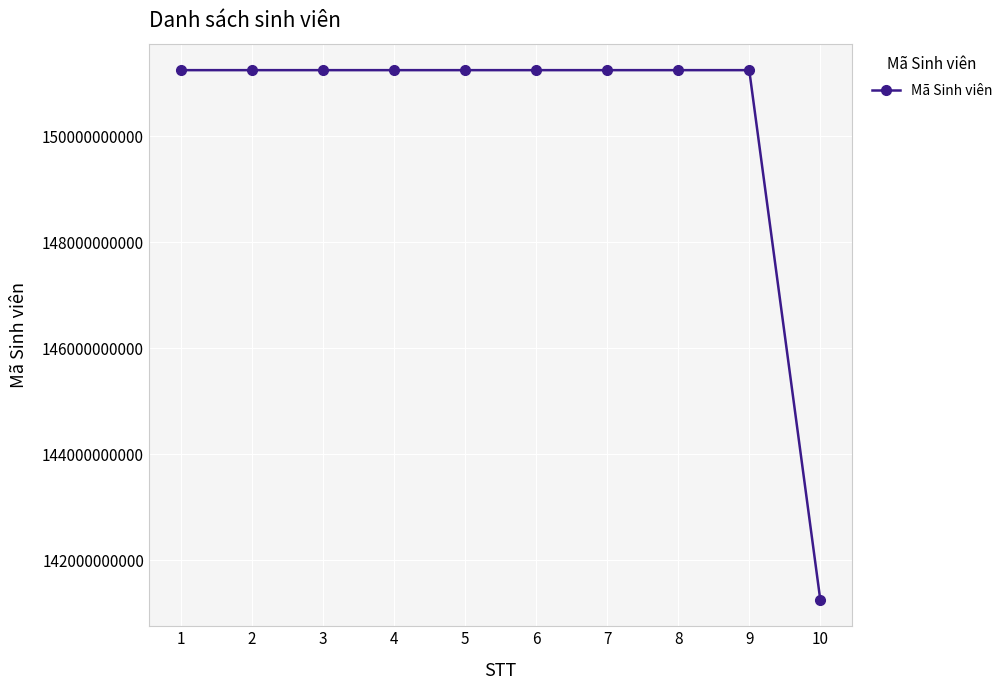

What is the minimum value shown in the chart?

141250532482